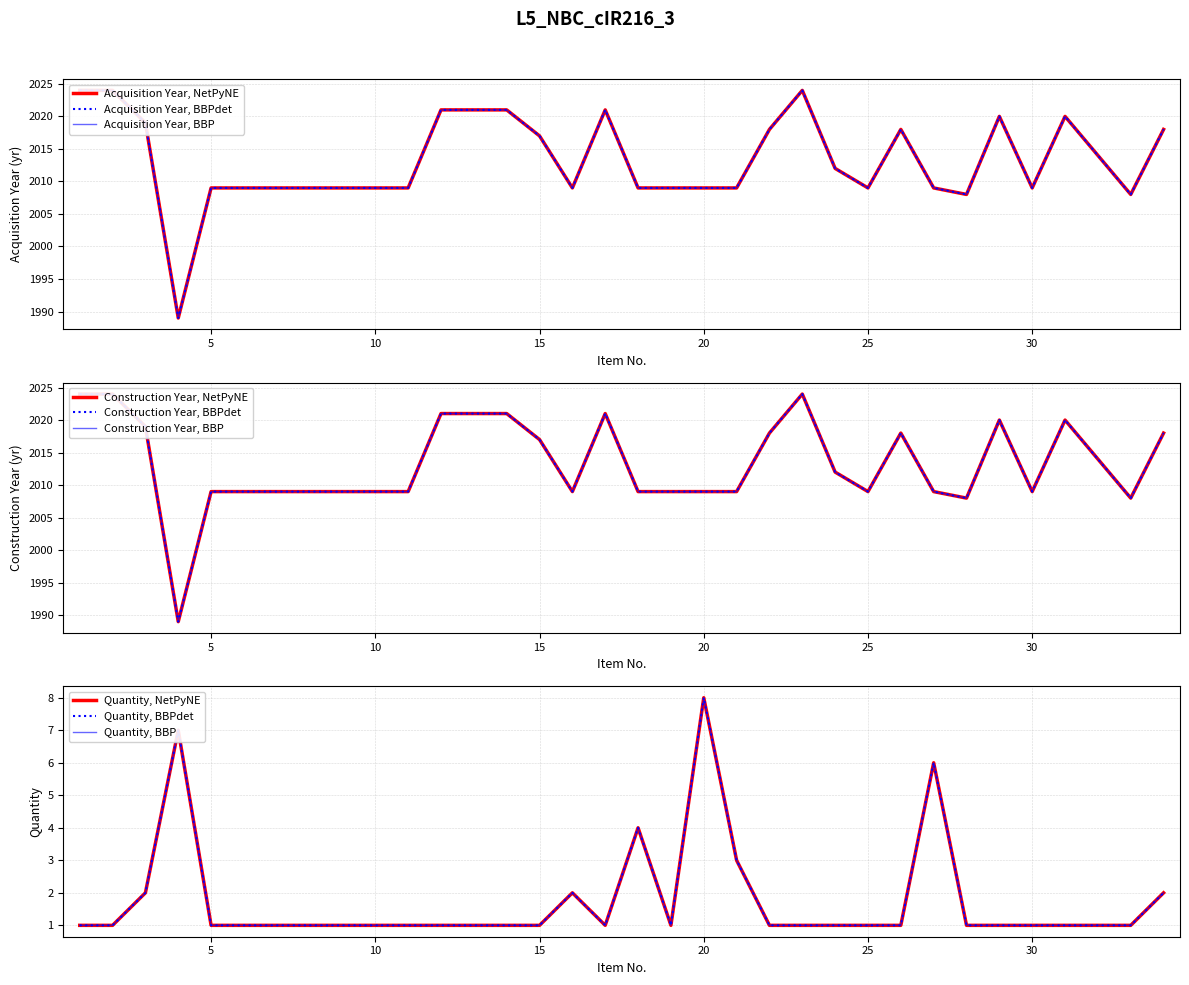

At 1, list the series in order from largest to smallest.

Acquisition Year, Construction Year, Quantity